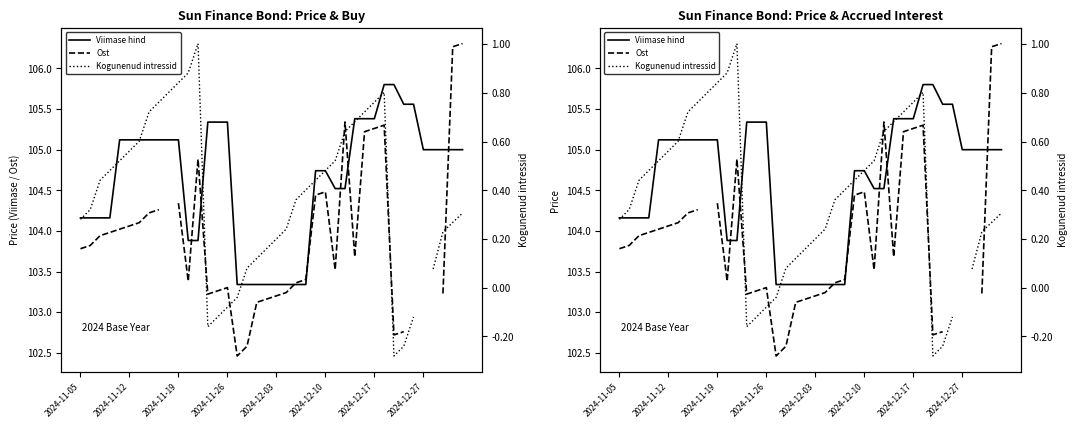

Rank the series by their maximum value, from highest to lowest.

Ost, Viimase hind, Kogunenud intressid